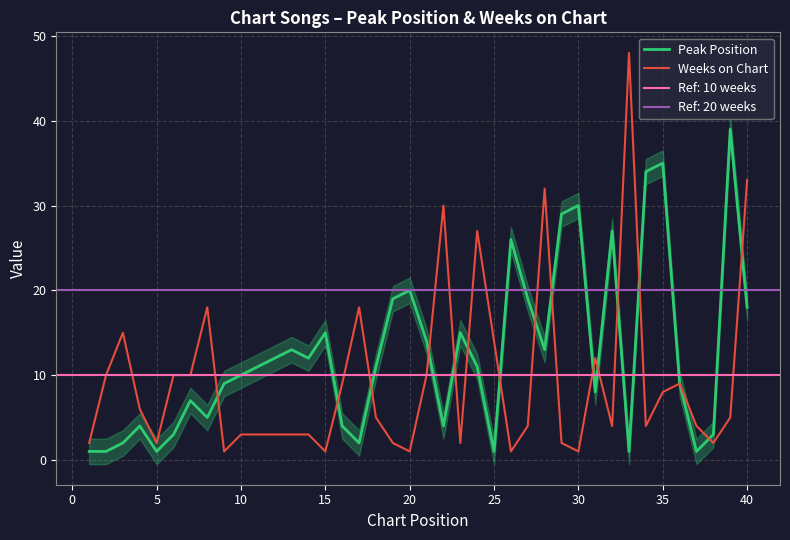

Which series ends up on top after the final intersection of Weeks on Chart and Peak Position?

Weeks on Chart